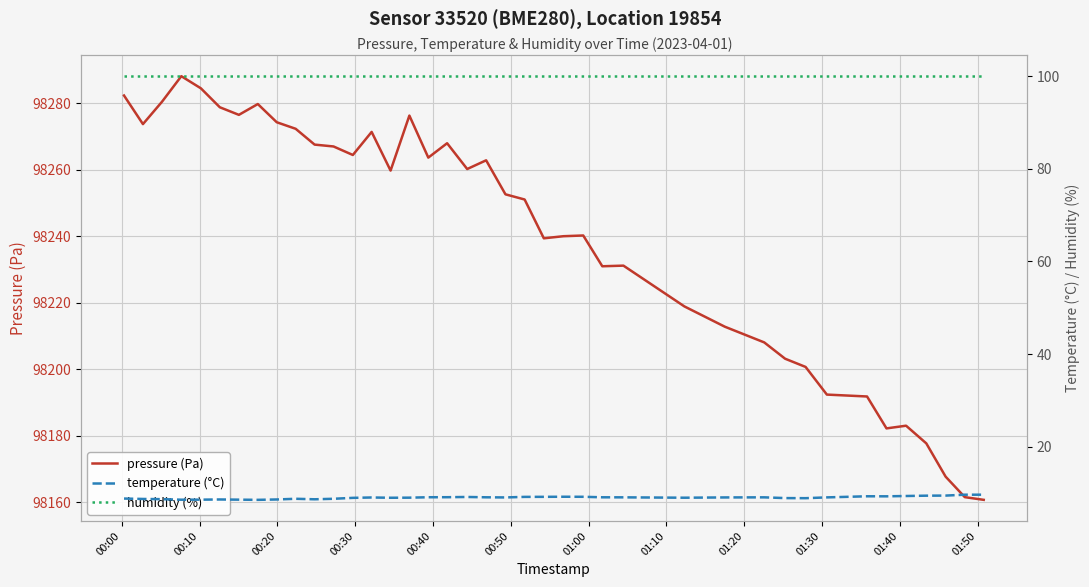

List the series in order of their peak value, highest first.

pressure (Pa), humidity (%), temperature (°C)